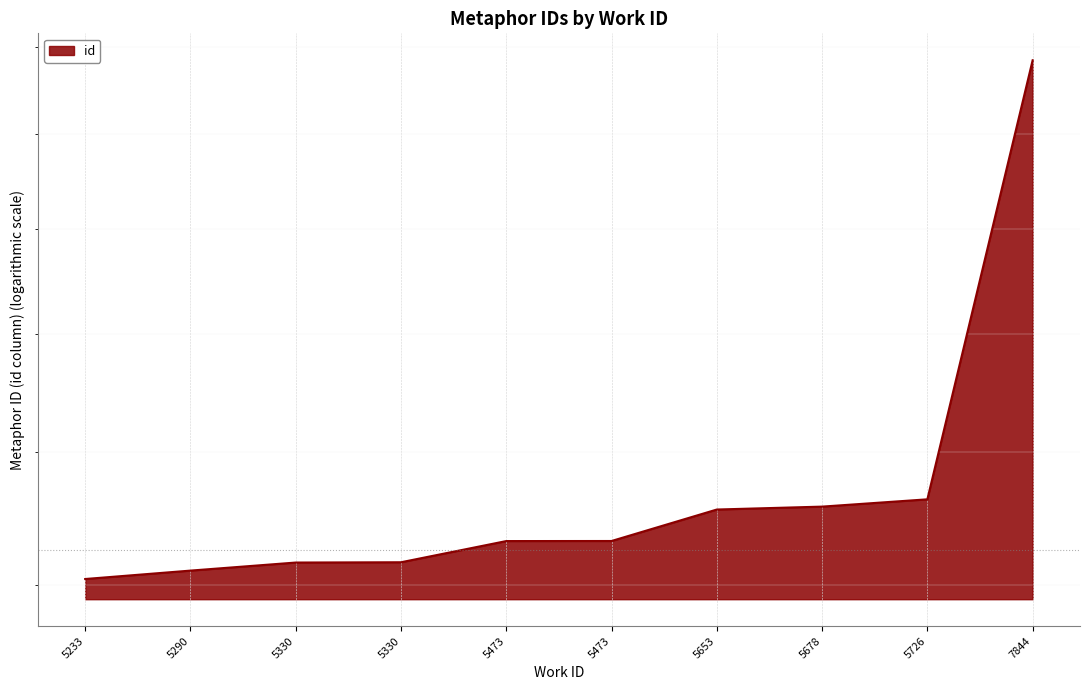

What is the change in value from 5473 to 5678?

+513